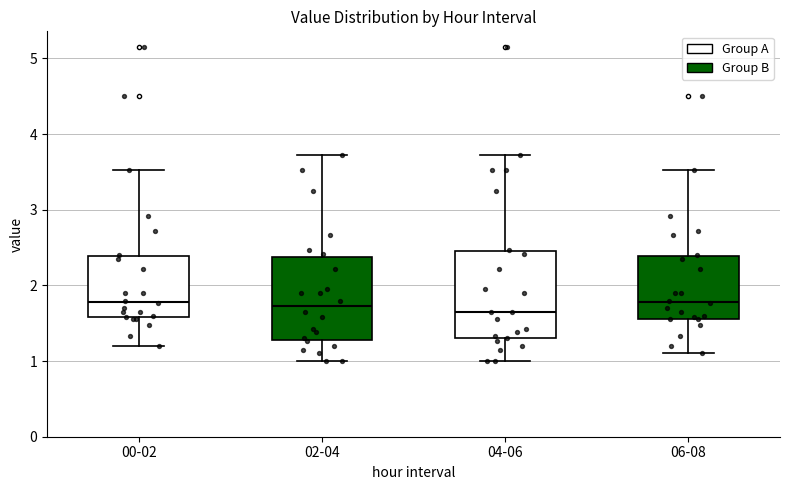

Reading left to right, read every box against the y-axis: the position of its median line, the range the box covers, and the ends of its whiskers. The values are not printed on the chart, so give them approximately, as read against the axis.

00-02: median 1.8, box 1.6 to 2.4, whiskers 1.2 to 3.5
02-04: median 1.7, box 1.3 to 2.4, whiskers 1.0 to 3.7
04-06: median 1.7, box 1.3 to 2.5, whiskers 1.0 to 3.7
06-08: median 1.8, box 1.6 to 2.4, whiskers 1.1 to 3.5